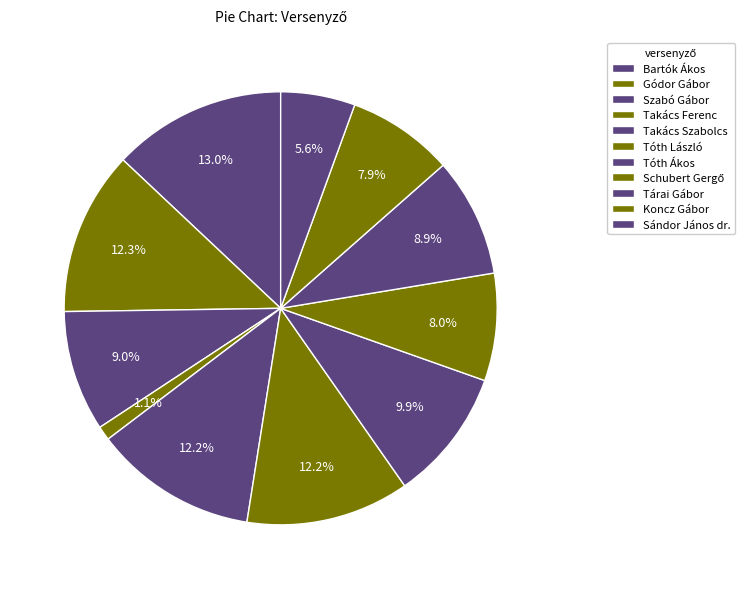

Count the number of slices in the pie.

11